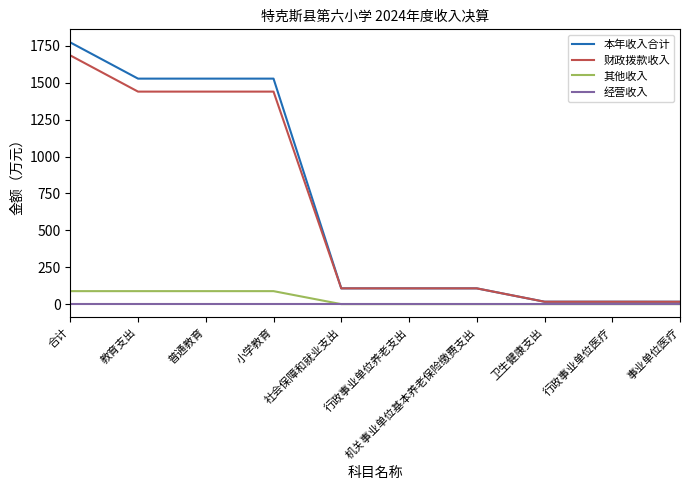

How many lines are shown in the chart?

4